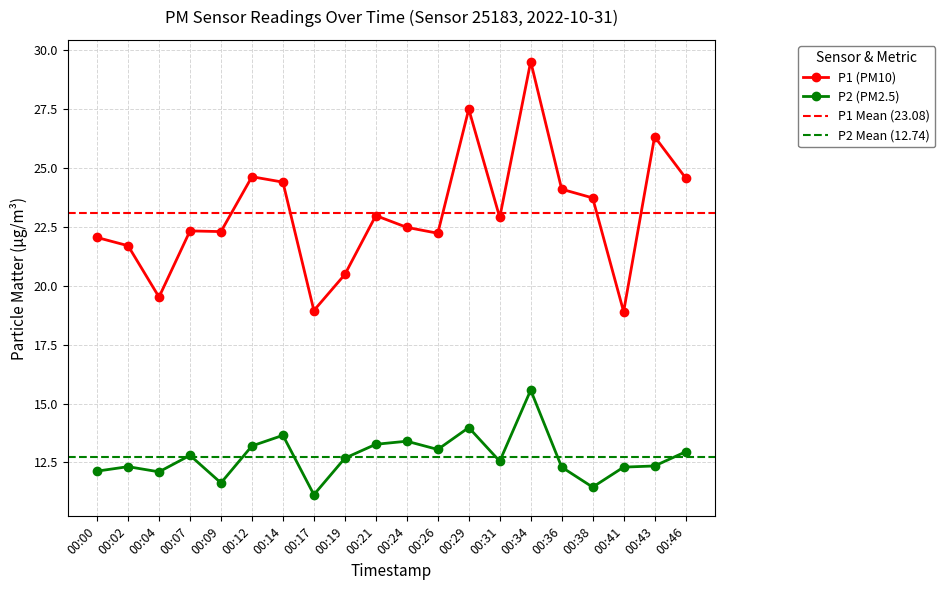

What is the sum of all P1 values?

461.6